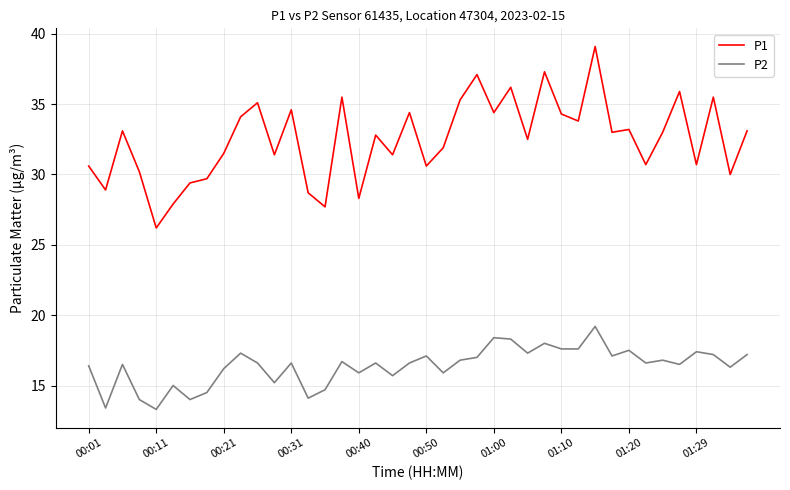

True or false: P1 and P2 intersect in this chart.

False